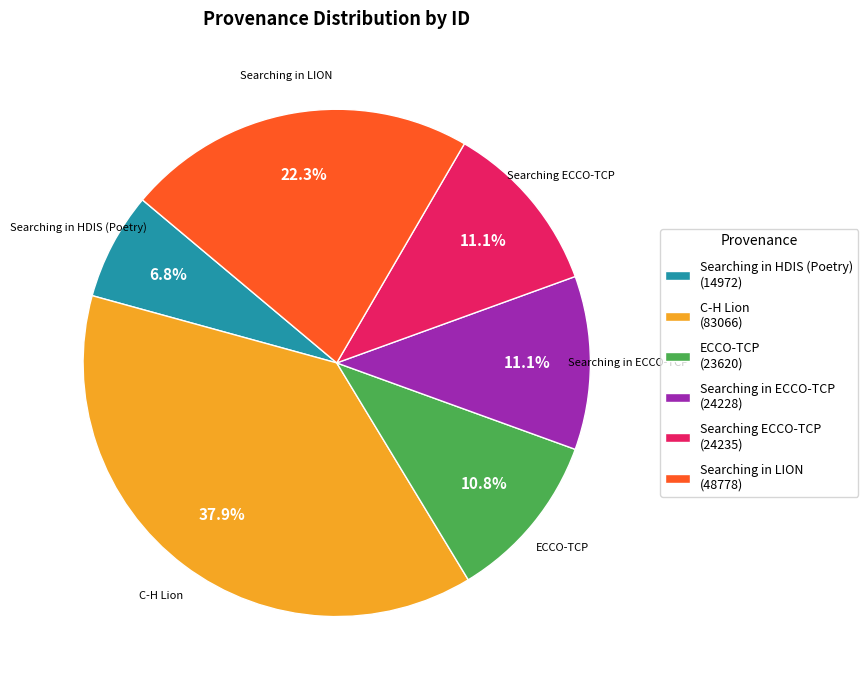

To the nearest percent, what is the difference between the largest and smallest slice percentages?

31%